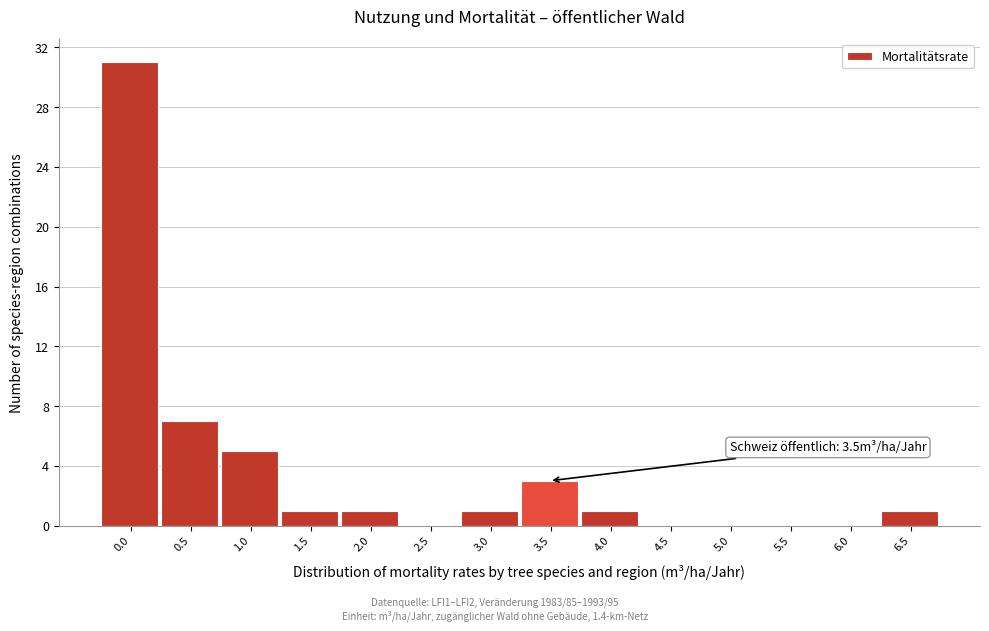

Reading left to right, list all the values displayed in this chart.

0.0=31	0.5=7	1.0=5	1.5=1	2.0=1	2.5=0	3.0=1	3.5=3	4.0=1	4.5=0	5.0=0	5.5=0	6.0=0	6.5=1